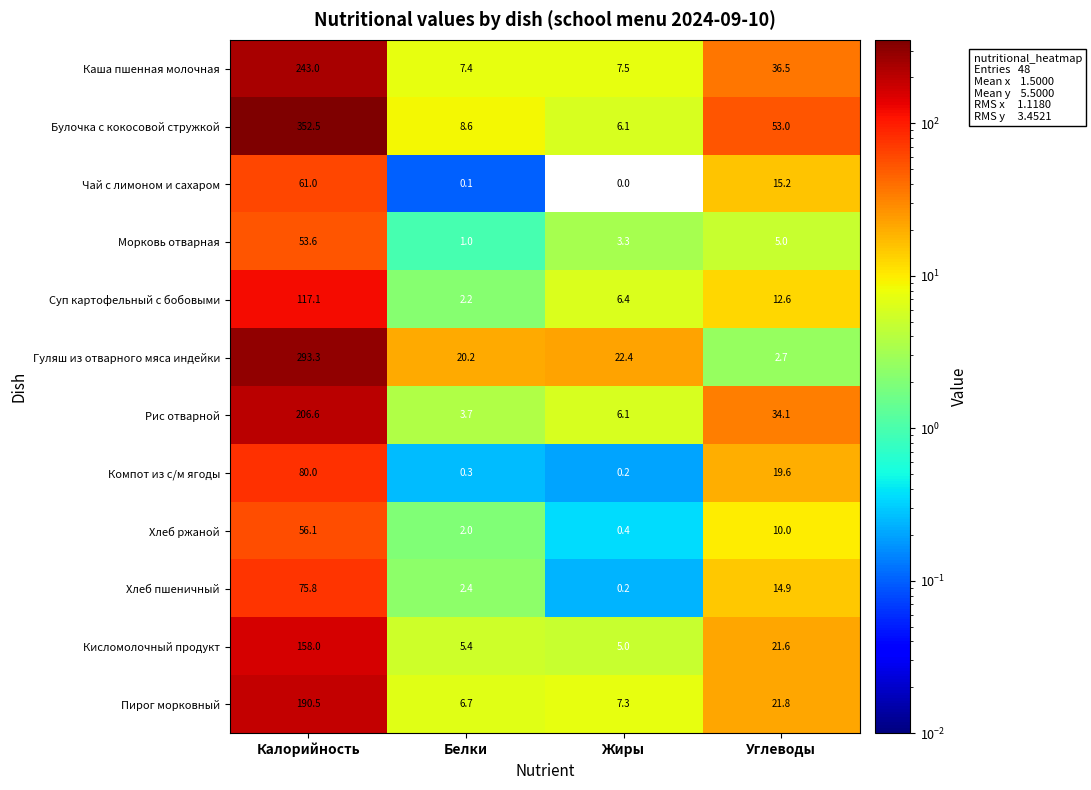

Count the number of categories in the chart.

4